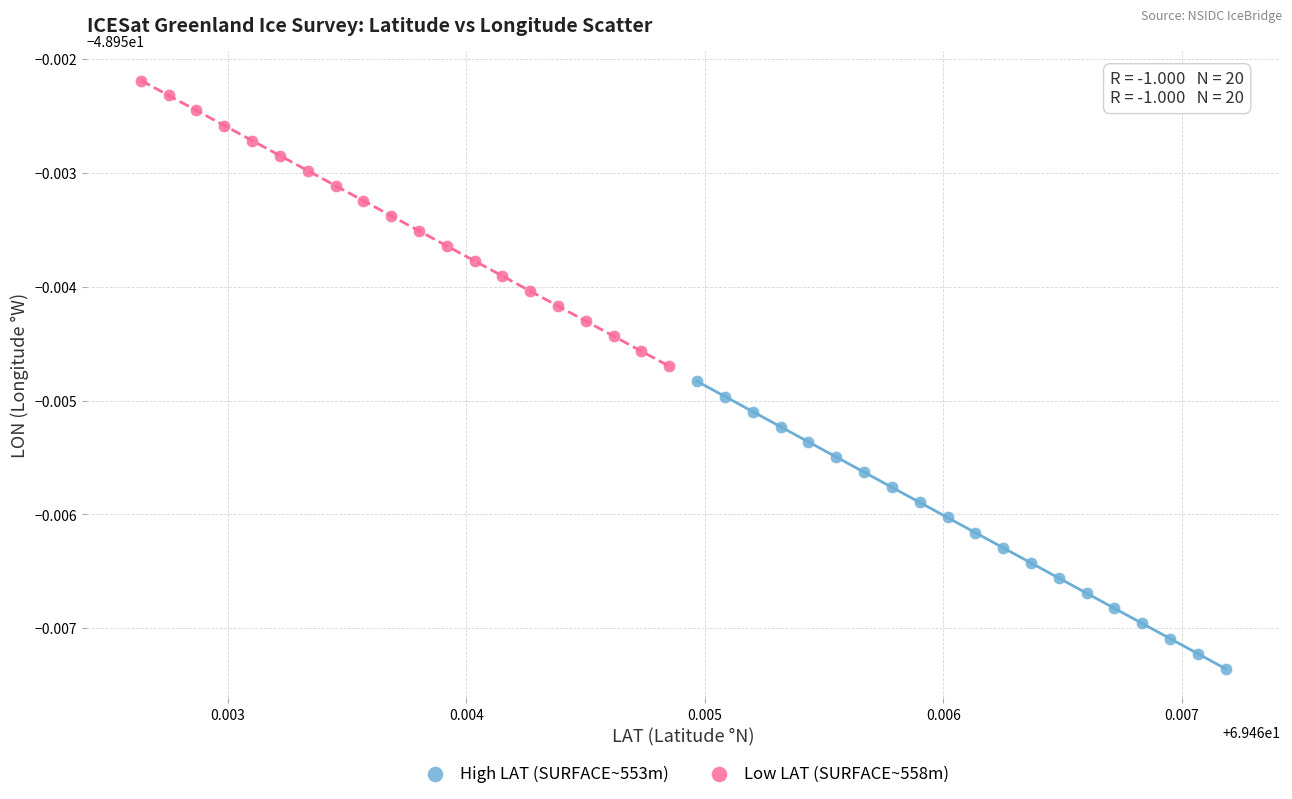

Which series has the widest spread of Y values?

High LAT (SURFACE~553m)